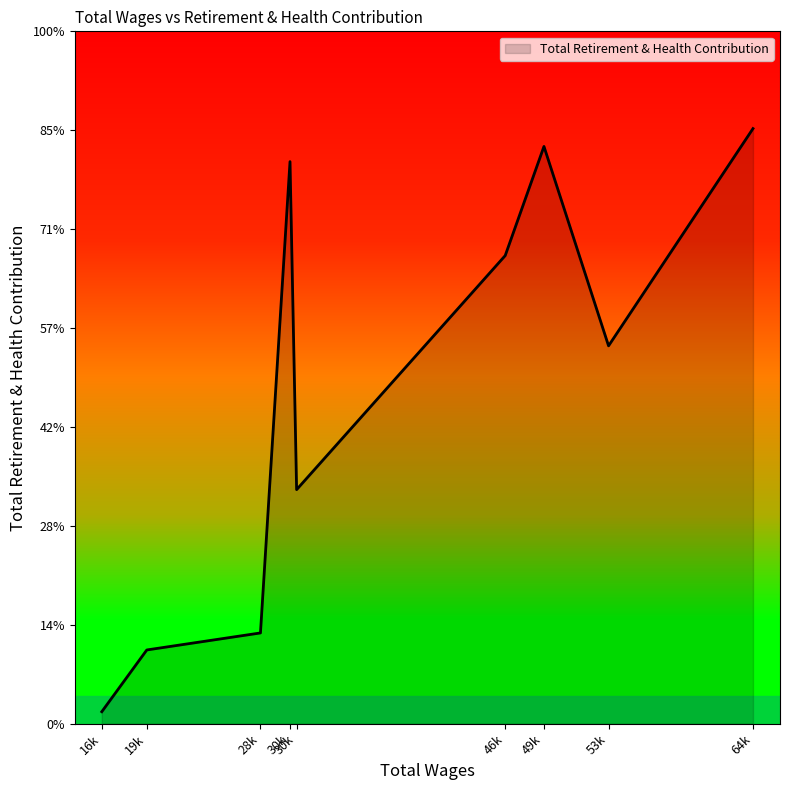

Does the chart have visible grid lines?

No